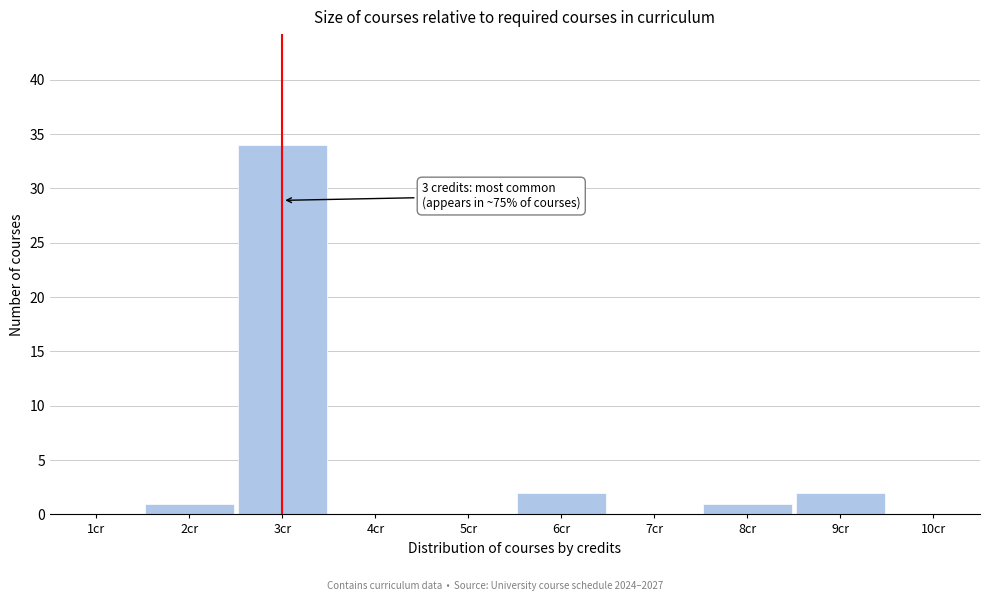

Over which range of the x-axis is the bar tallest?

2.5 to 3.5